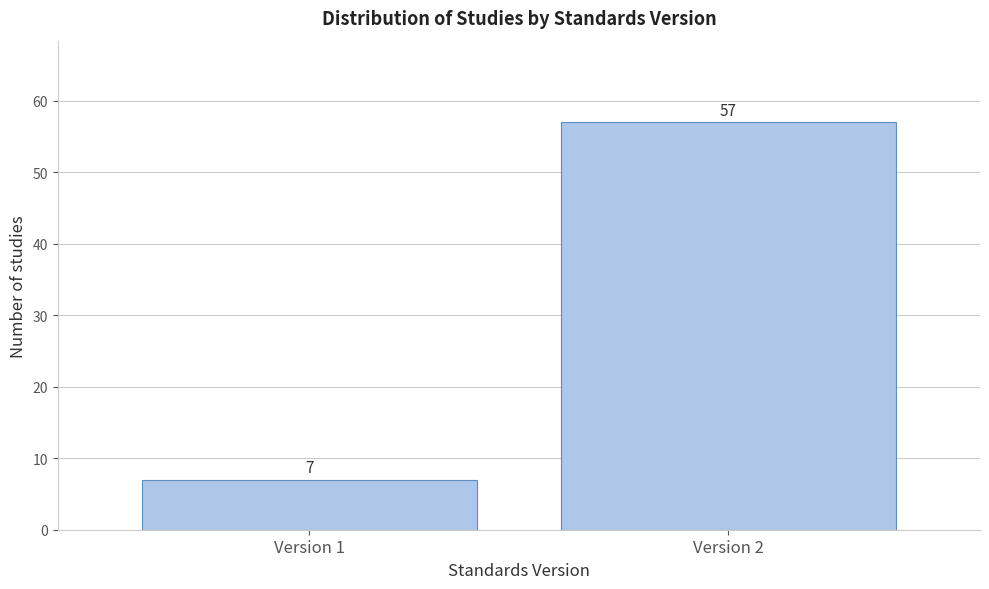

Reading left to right, list all the values displayed in this chart.

Version 1=7	Version 2=57